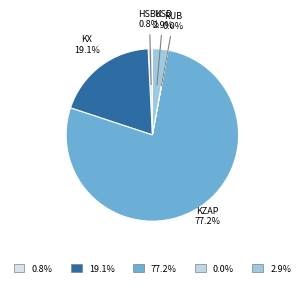

Count the number of slices in the pie.

5